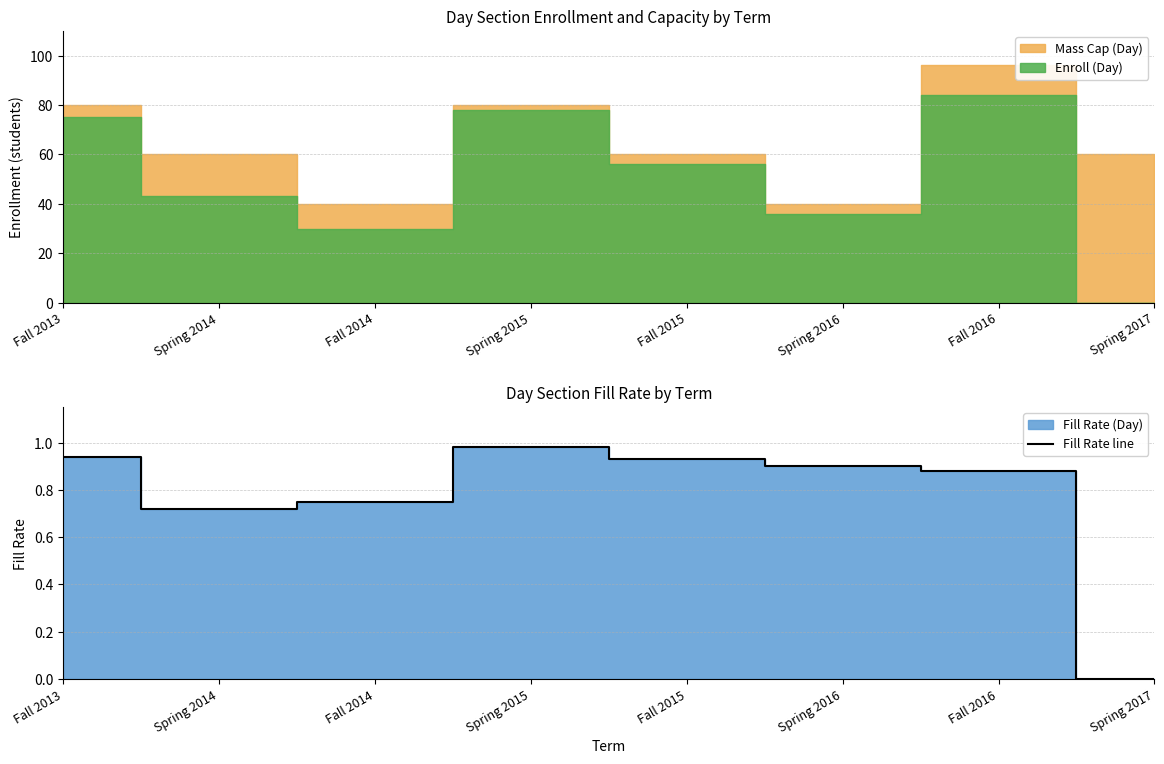

How many interior local peaks (higher than both neighbors) does the data have?

1